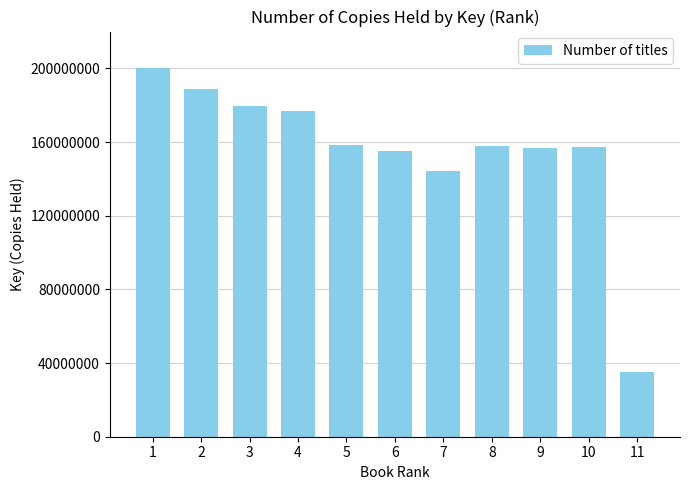

True or false: the data shows 158535659 at 5.

True